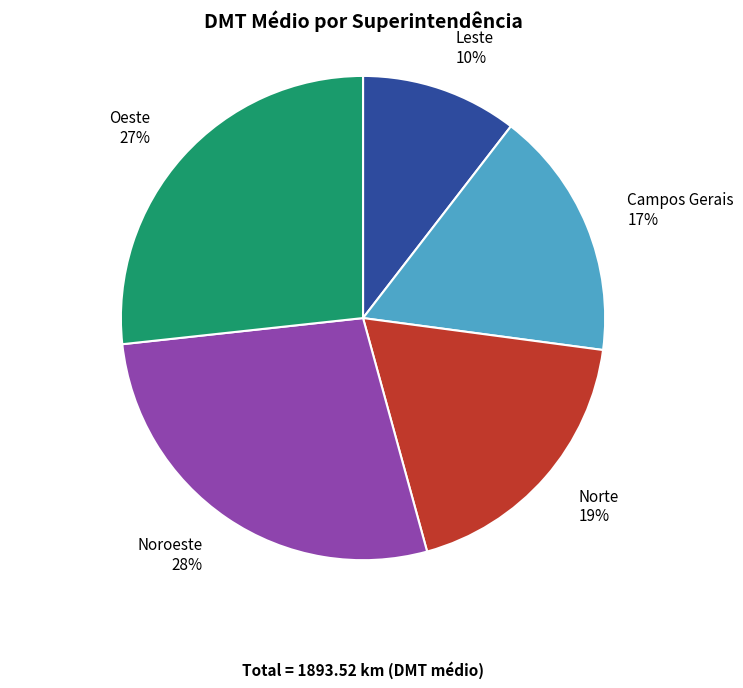

What is the smallest slice in the pie chart?

Leste